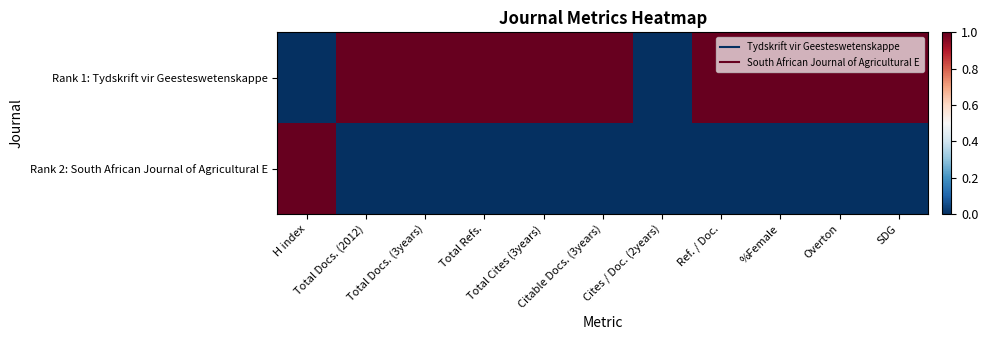

List the series in order of their peak value, lowest first.

Rank 1: Tydskrift vir Geesteswetenskappe, Rank 2: South African Journal of Agricultural E